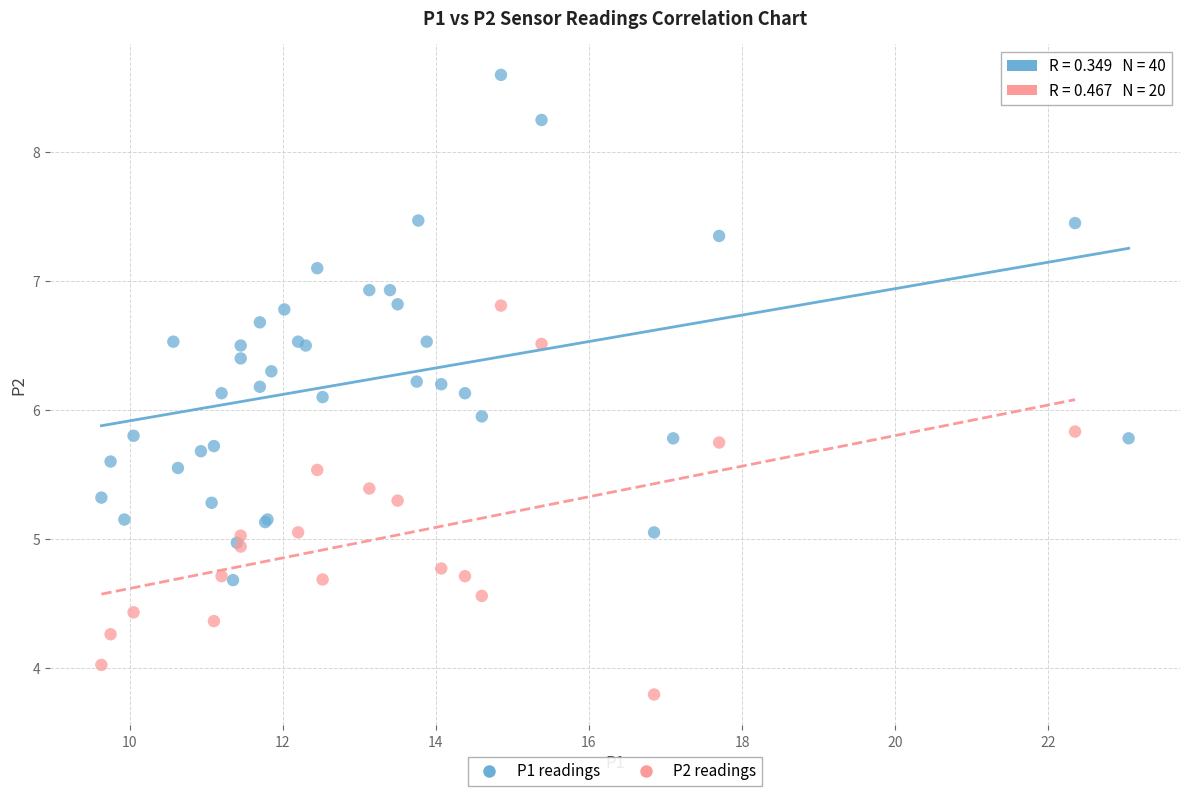

Which series has the widest spread of Y values?

P1 readings